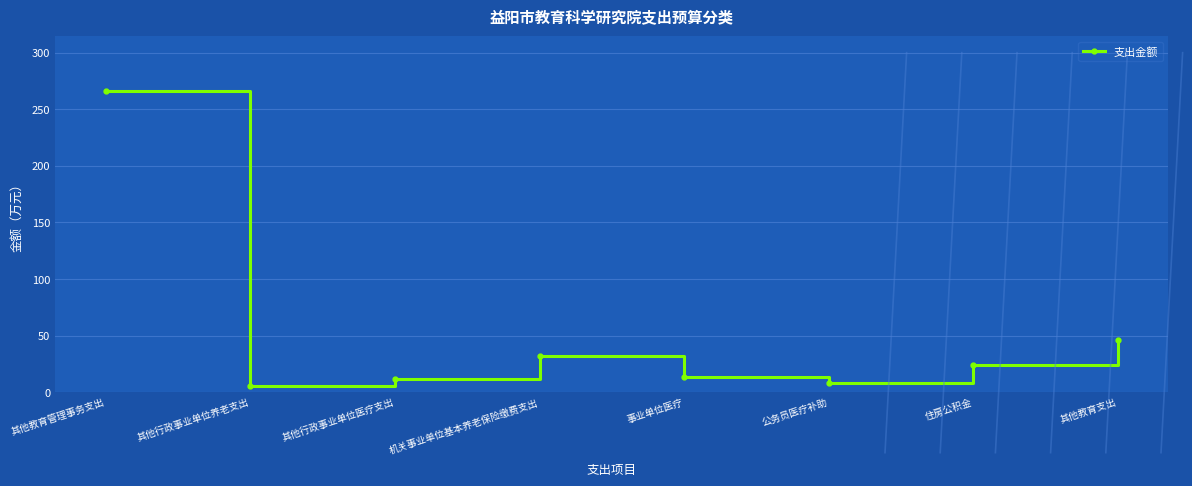

What is the value of the 6th point from the left?

8.0